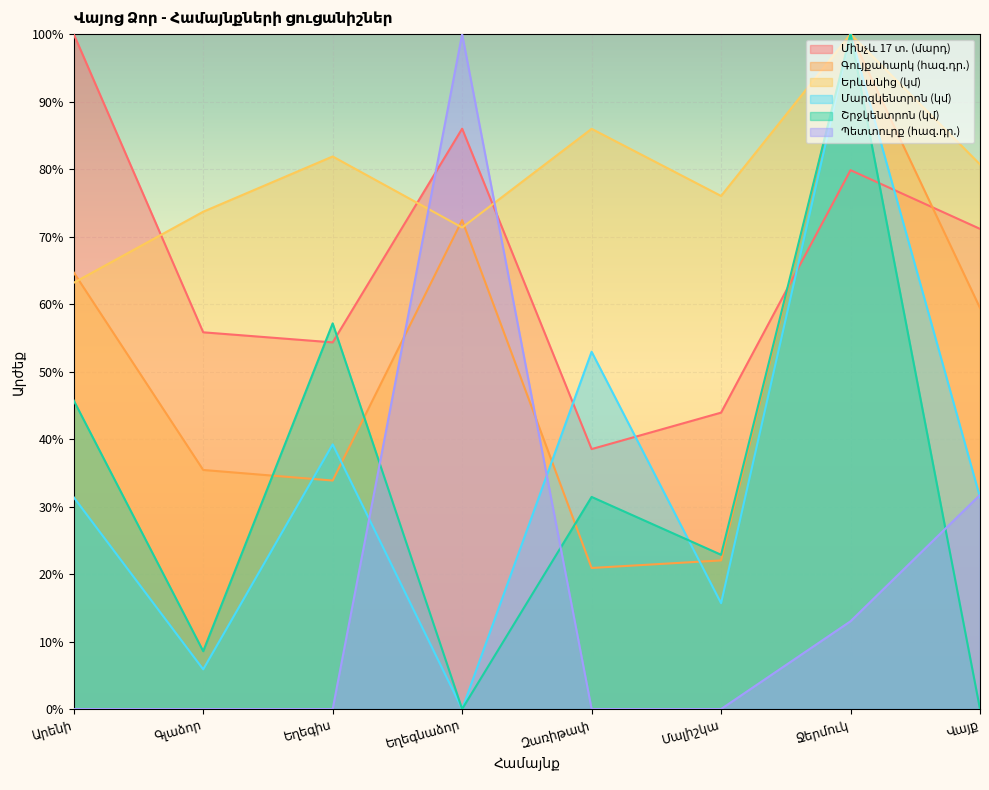

How many values in the Մարզկենտրոն (կմ) series exceed 0?

7